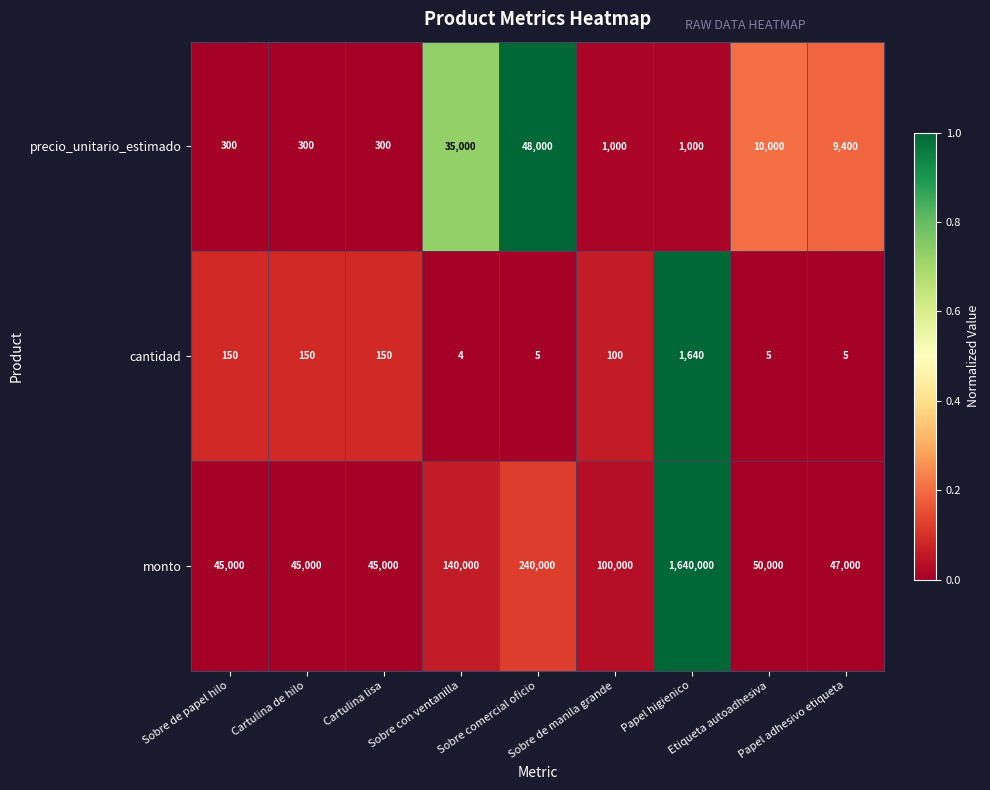

Which series has the widest spread of values?

monto